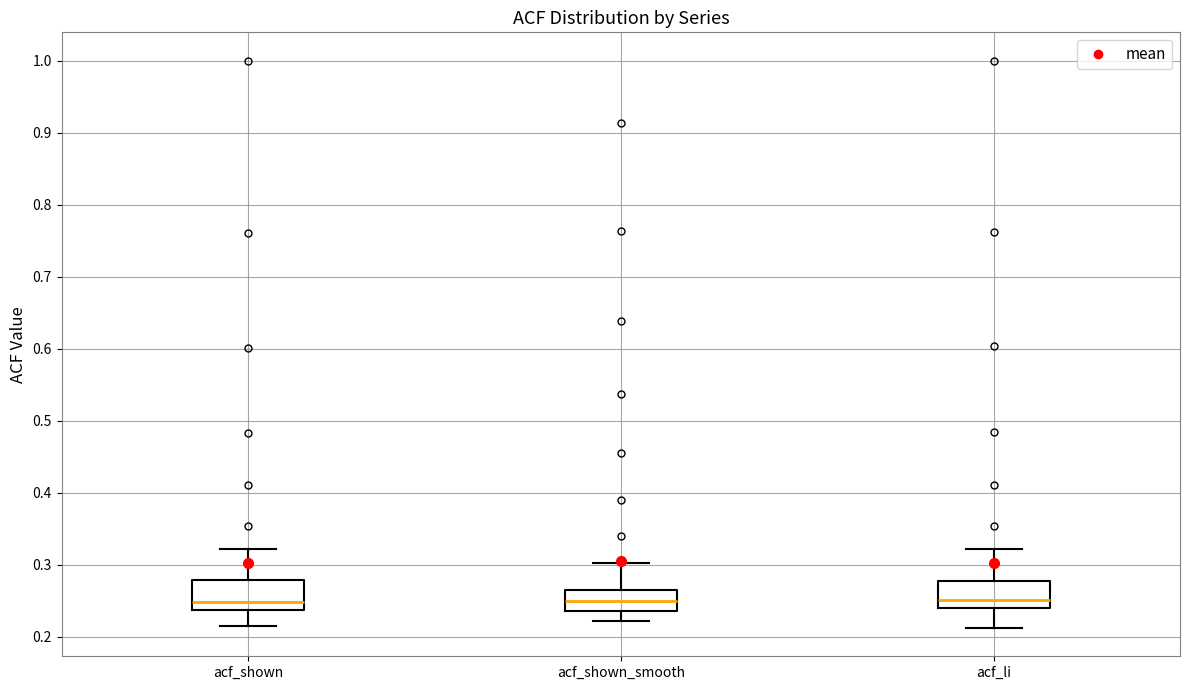

Reading left to right, transcribe this box plot: for each box, give where its median line is, the range the box spans, and where its two whiskers end, as read against the y-axis. The values are not printed on the chart, so give them approximately, as read against the axis.

acf_shown: median 0.25, box 0.24 to 0.28, whiskers 0.21 to 0.32
acf_shown_smooth: median 0.25, box 0.24 to 0.26, whiskers 0.22 to 0.30
acf_li: median 0.25, box 0.24 to 0.28, whiskers 0.21 to 0.32